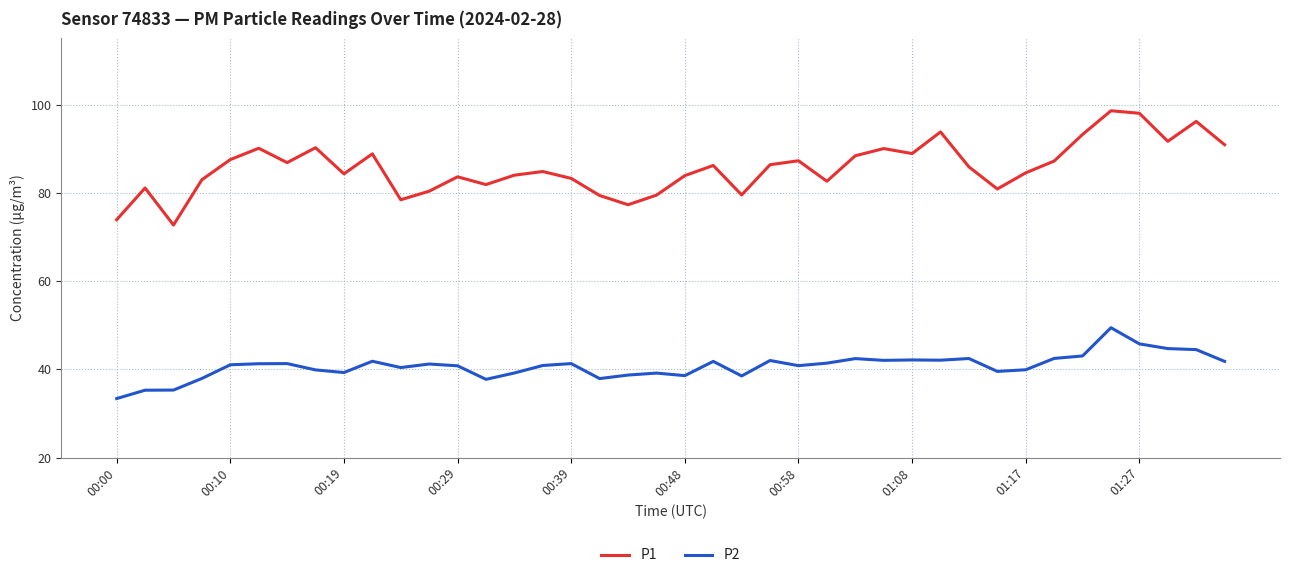

True or false: P2 and P1 intersect in this chart.

False